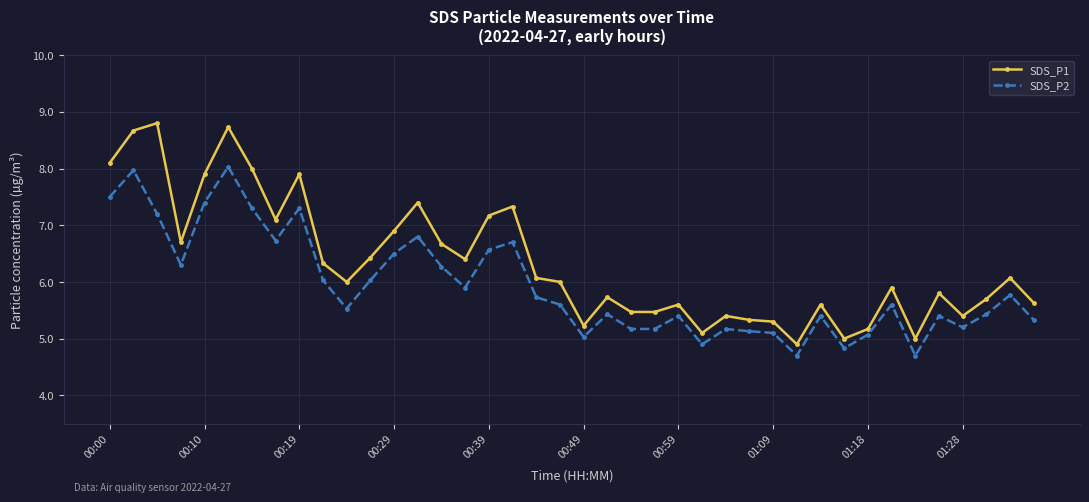

Which series has the largest total across all categories?

SDS_P1